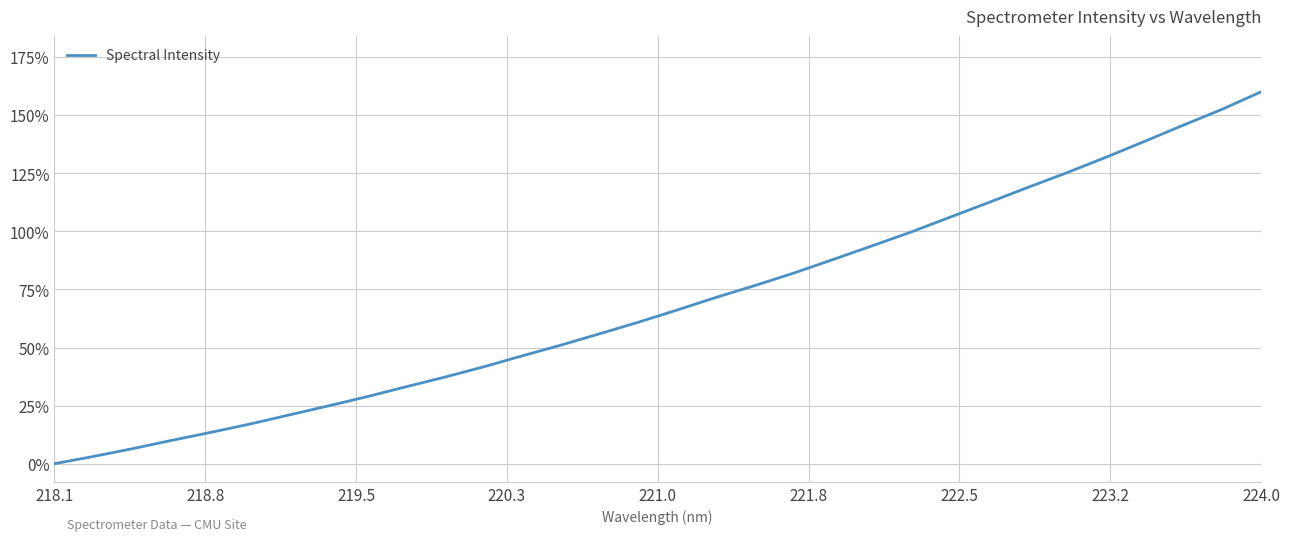

What is the difference between the maximum and minimum values?

160.0